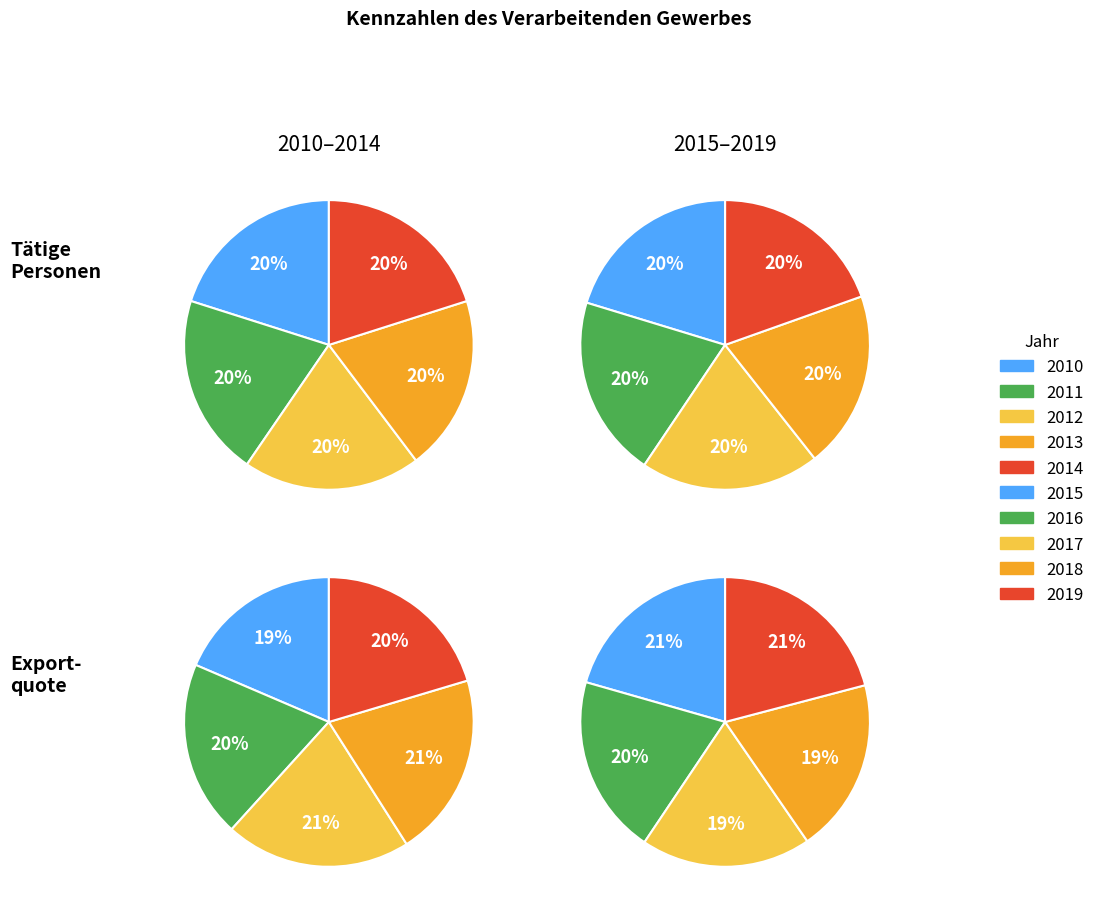

What is the smallest slice in the pie chart?

2010